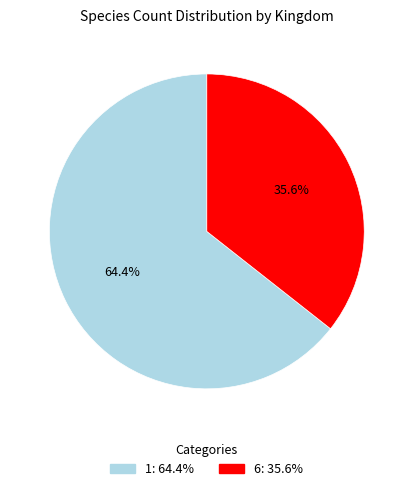

The 1 slice represents 64% of the pie. True or false?

True